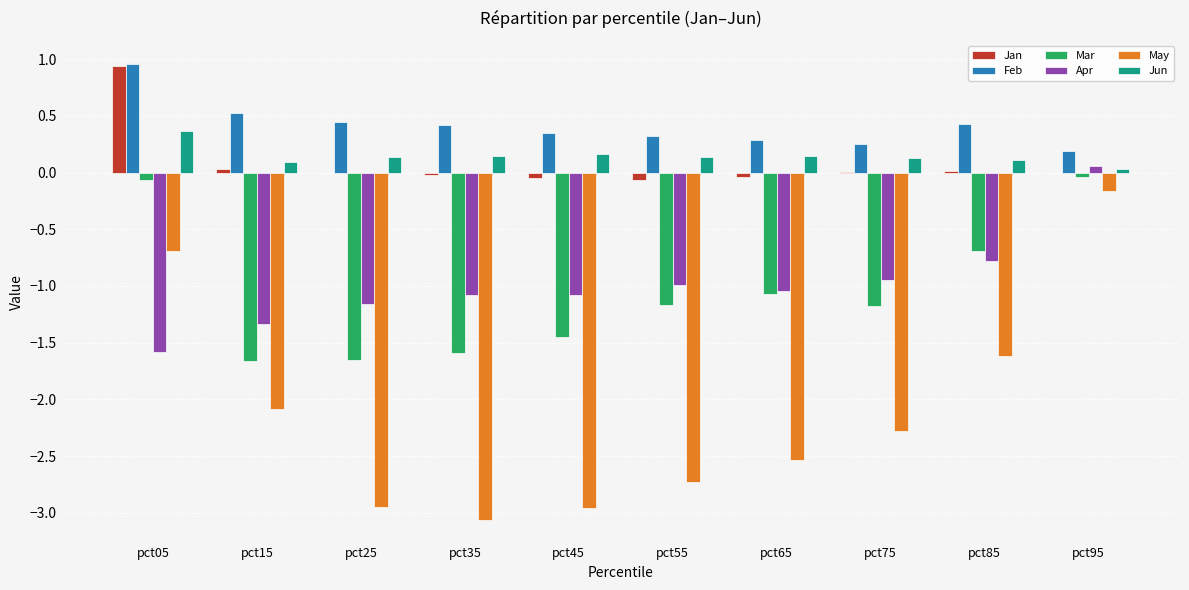

Between pct25 and pct75, which series saw the biggest shift?

May